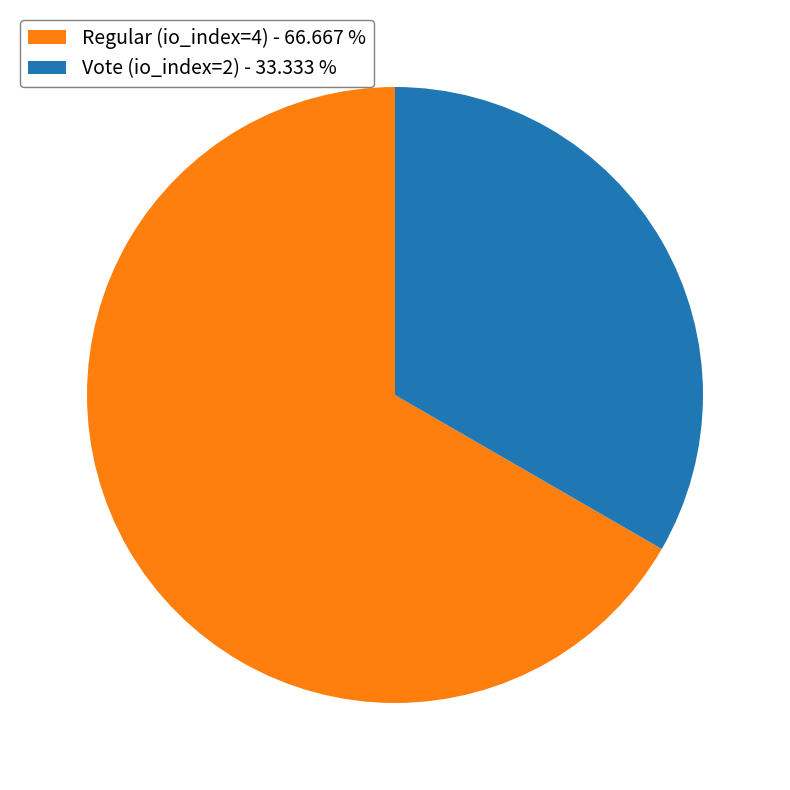

What is the ratio of the value at Vote (io_index=2) to the value at Regular (io_index=4)?

0.5